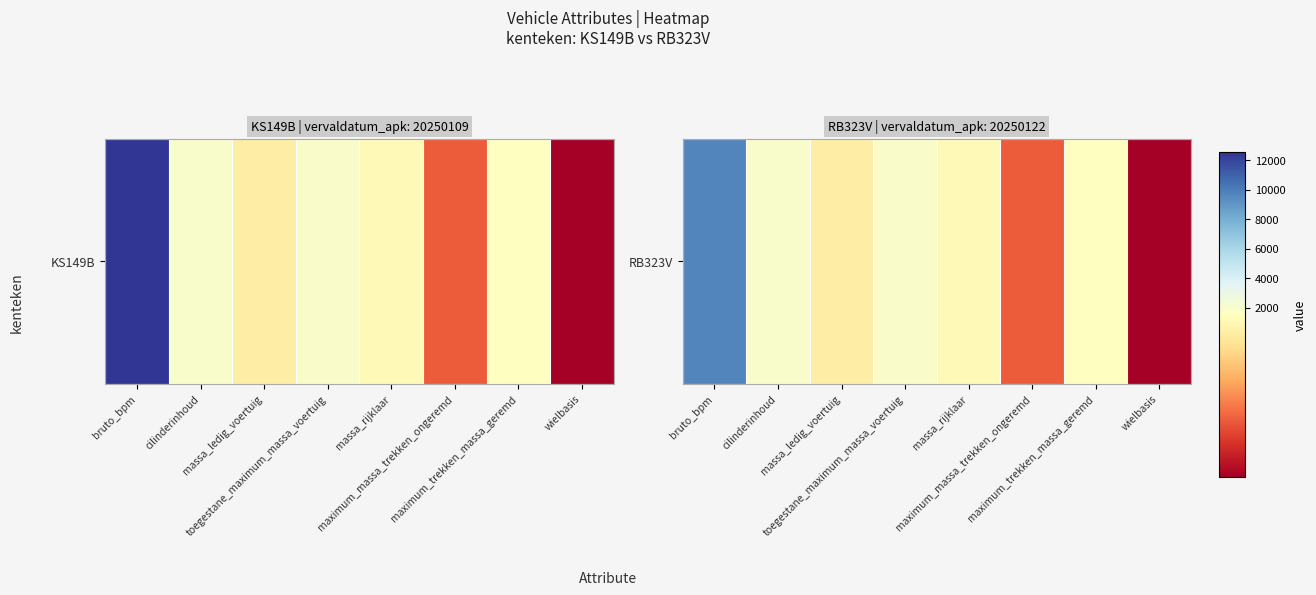

Rank the categories by value from lowest to highest.

wielbasis, maximum_massa_trekken_ongeremd, massa_ledig_voertuig, massa_rijklaar, maximum_trekken_massa_geremd, toegestane_maximum_massa_voertuig, cilinderinhoud, bruto_bpm